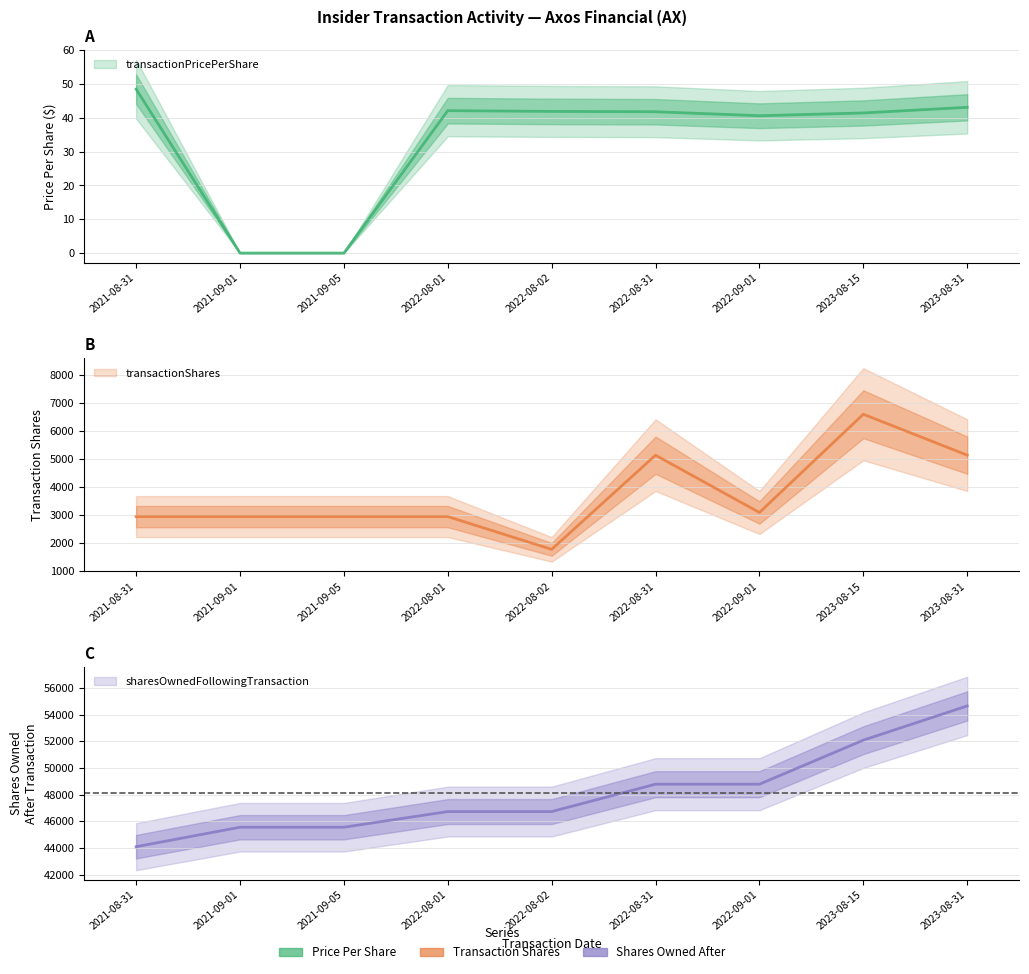

True or false: transactionShares has a value of 4876.6 at 2021-09-05.

False